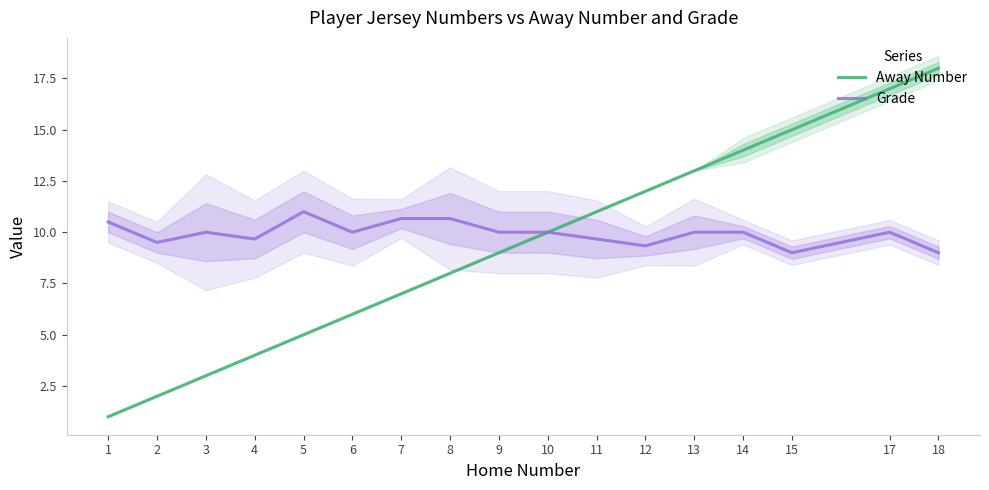

What is the value of the Away Number point at the 16th from the left?

17.0